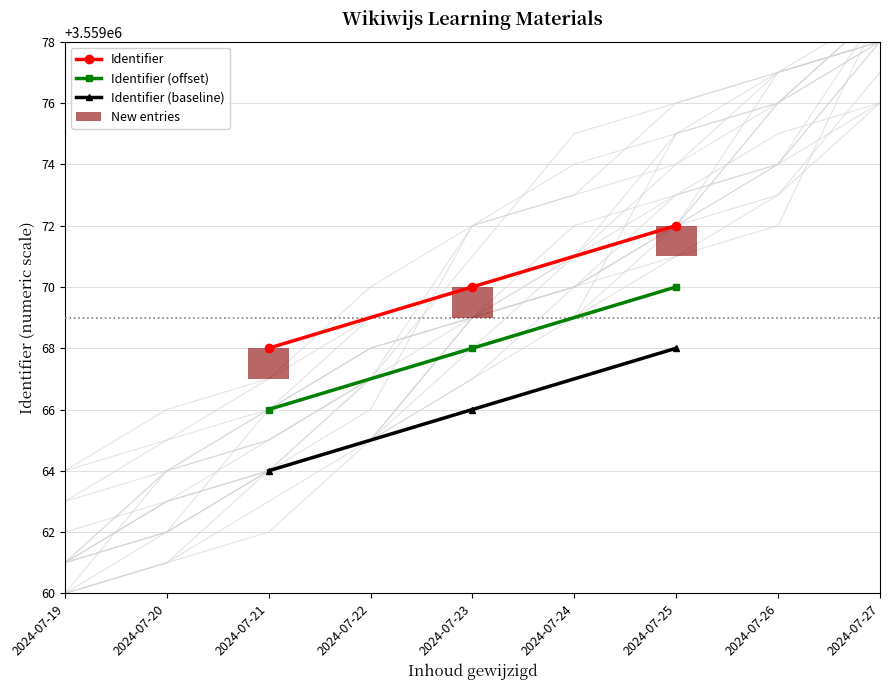

Which series has the largest range (max minus min)?

Identifier